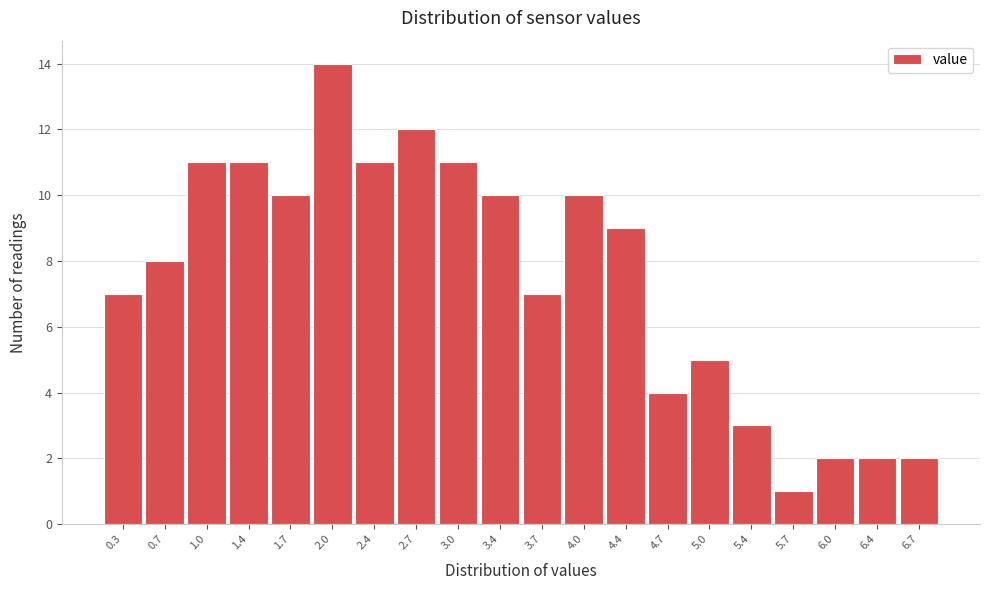

Reading left to right, extract all data points from this chart.

0.3=7	0.7=8	1.0=11	1.4=11	1.7=10	2.0=14	2.4=11	2.7=12	3.0=11	3.4=10	3.7=7	4.0=10	4.4=9	4.7=4	5.0=5	5.4=3	5.7=1	6.0=2	6.4=2	6.7=2